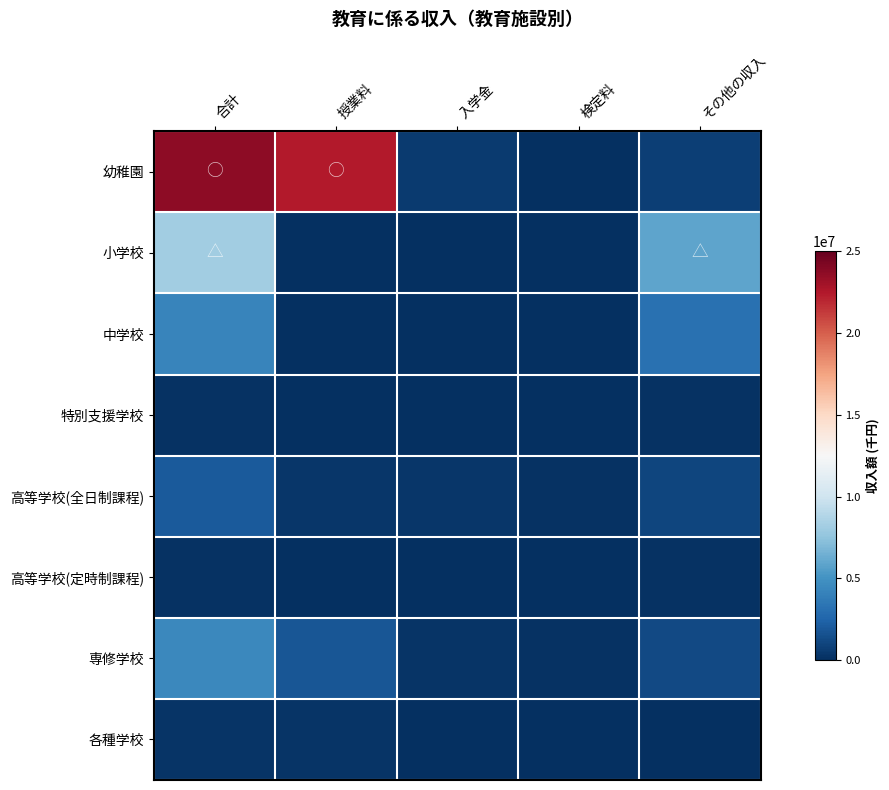

Reading left to right, transcribe all the data shown in this chart.

幼稚園: 合計=23692361	授業料=22395500	入学金=548360	検定料=254	その他の収入=688685
小学校: 合計=8153301	授業料=0	入学金=0	検定料=0	その他の収入=5917618
中学校: 合計=4282849	授業料=0	入学金=0	検定料=8681	その他の収入=3201642
特別支援学校: 合計=157680	授業料=0	入学金=0	検定料=0	その他の収入=149131
高等学校(全日制課程): 合計=1967147	授業料=339639	入学金=306758	検定料=146746	その他の収入=997534
高等学校(定時制課程): 合計=127959	授業料=2770	入学金=7852	検定料=5252	その他の収入=101492
専修学校: 合計=4439168	授業料=1854058	入学金=247127	検定料=142763	その他の収入=1232523
各種学校: 合計=287841	授業料=195452	入学金=27356	検定料=10530	その他の収入=19673